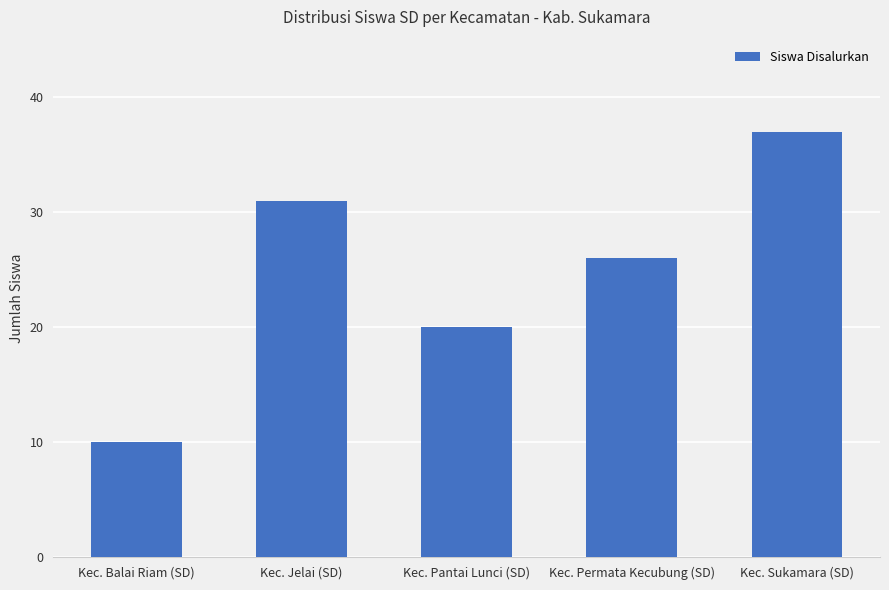

What is the value of the 2nd bar from the left?

31